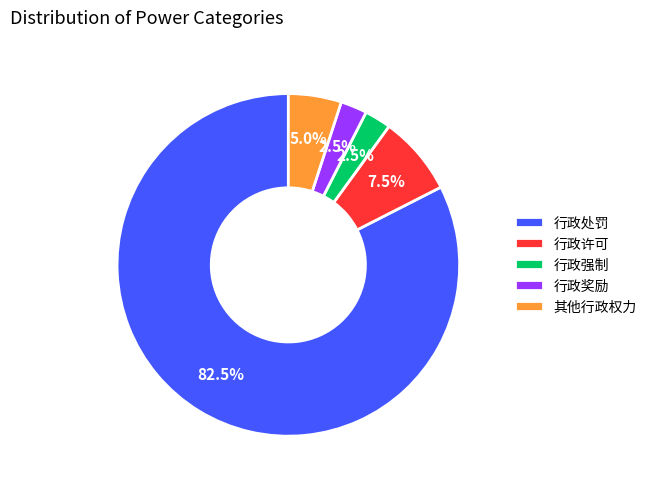

How many segments does this pie chart have?

5